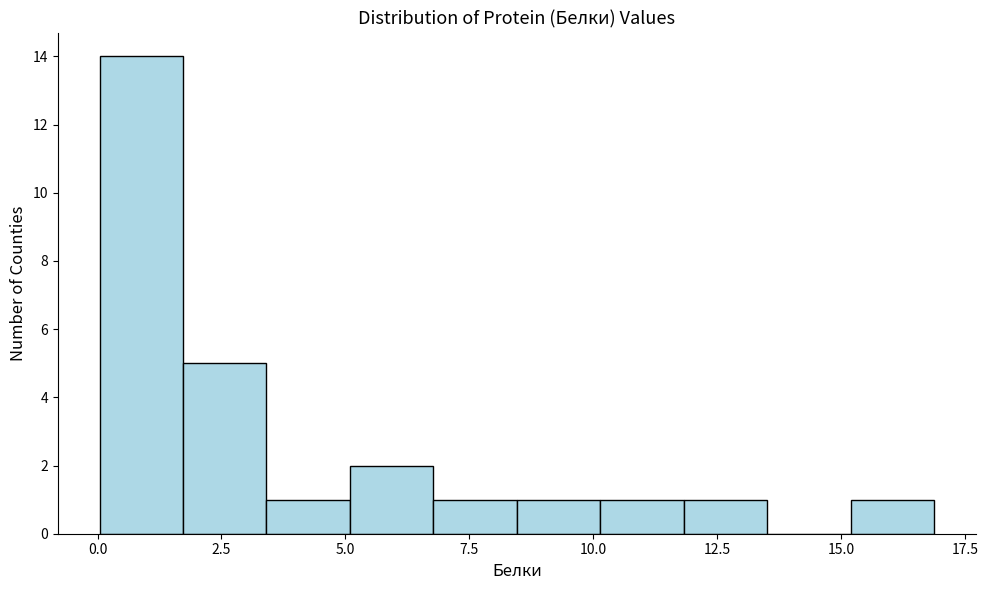

Read against the x-axis, roughly where is the centre of the tallest bar?

1.0